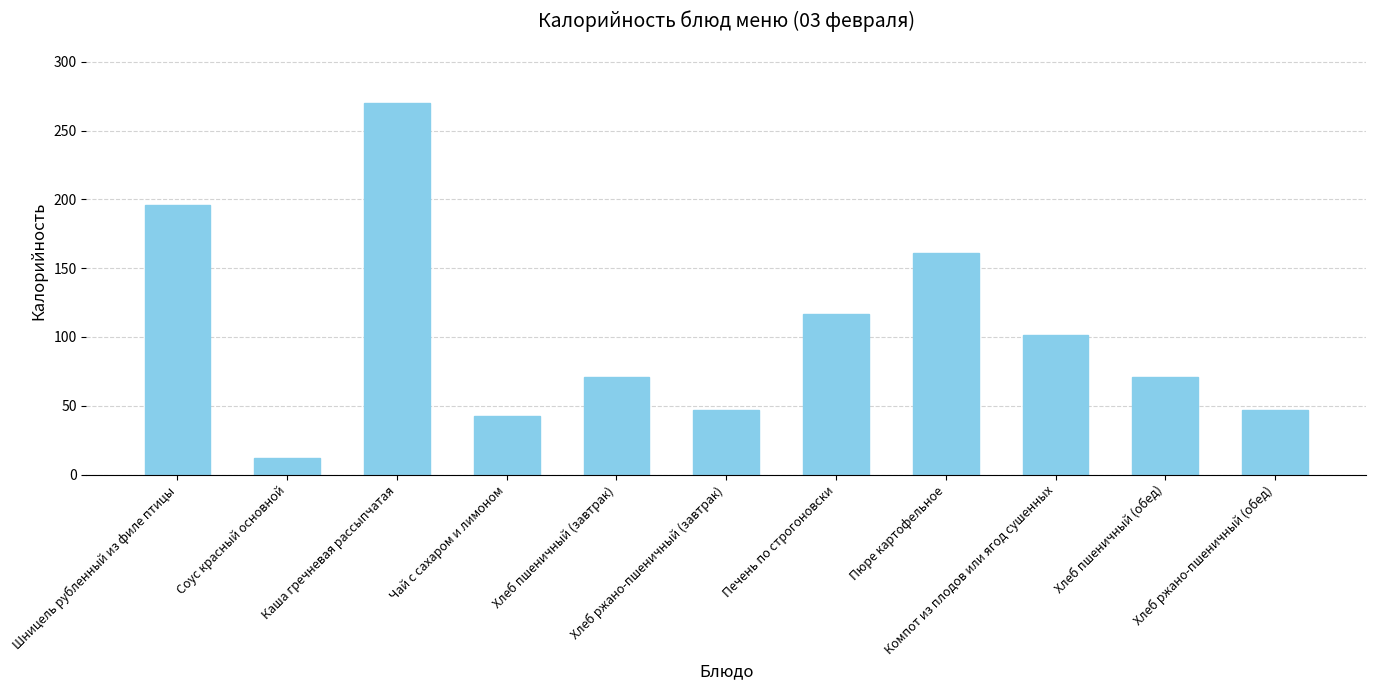

What is the value of the 3rd bar from the left?

269.9